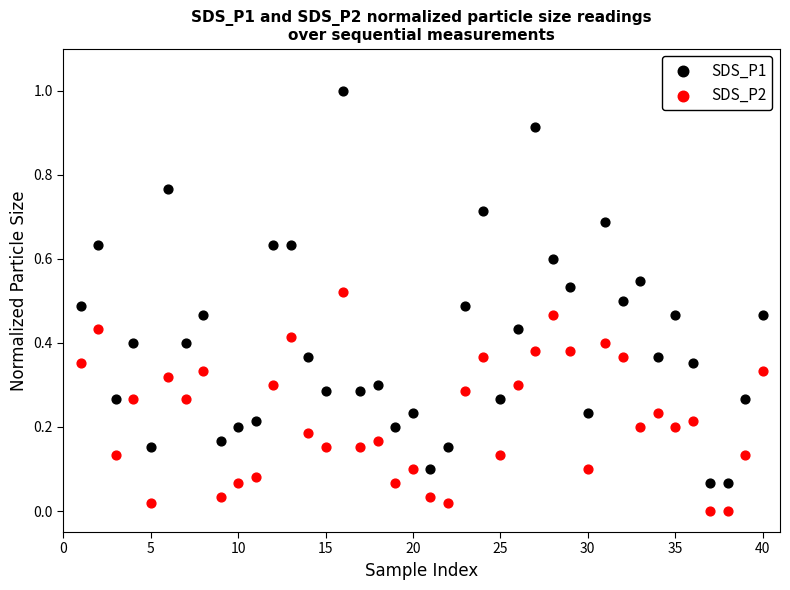

Across all data points, what is the range of Y values (max minus min)?

1.0